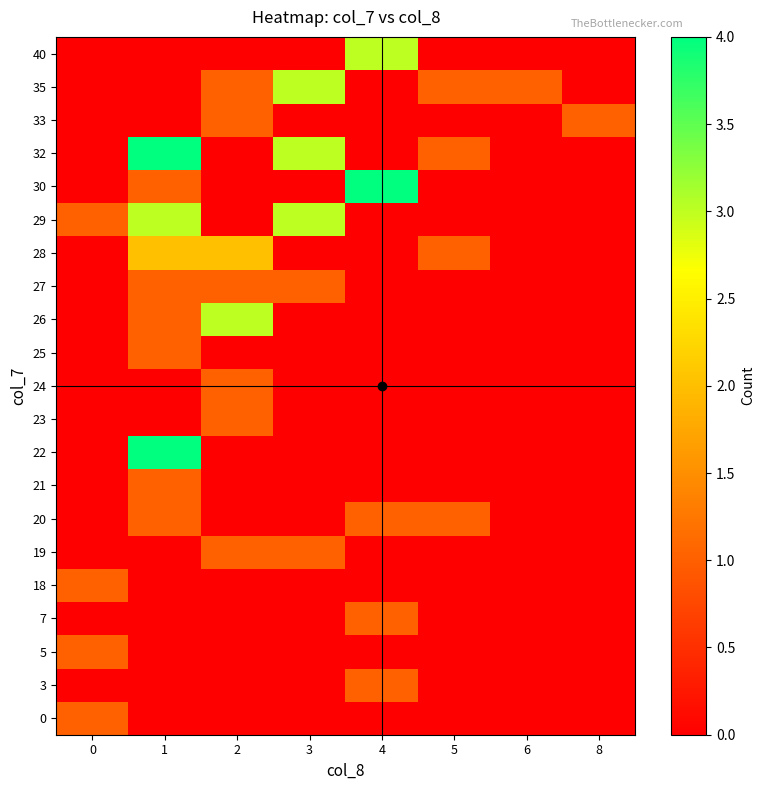

Between 3 and 2, which is larger?

3